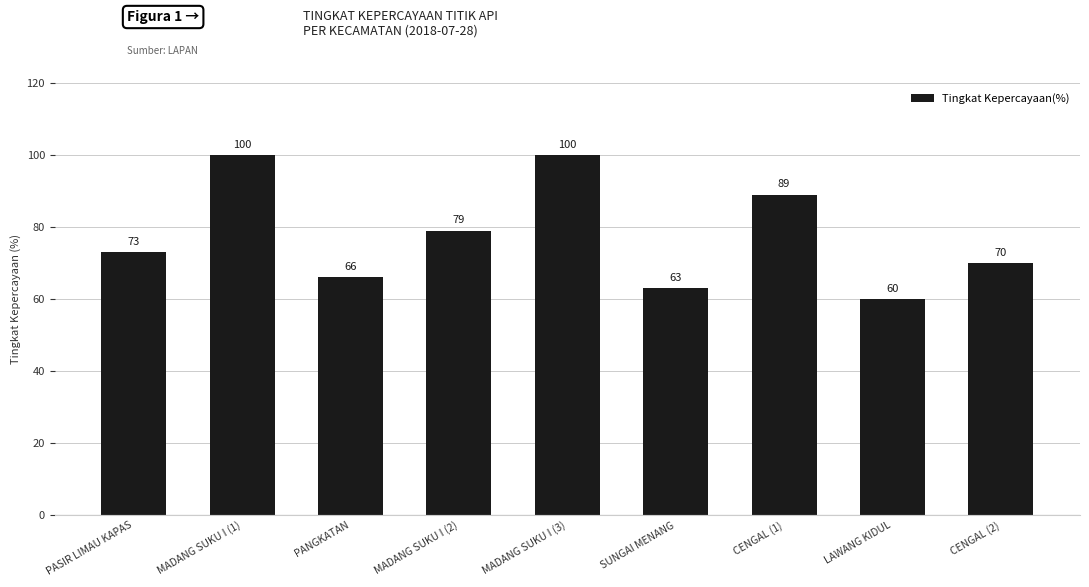

The chart shows a value of 100 at MADANG SUKU I (1). True or false?

True